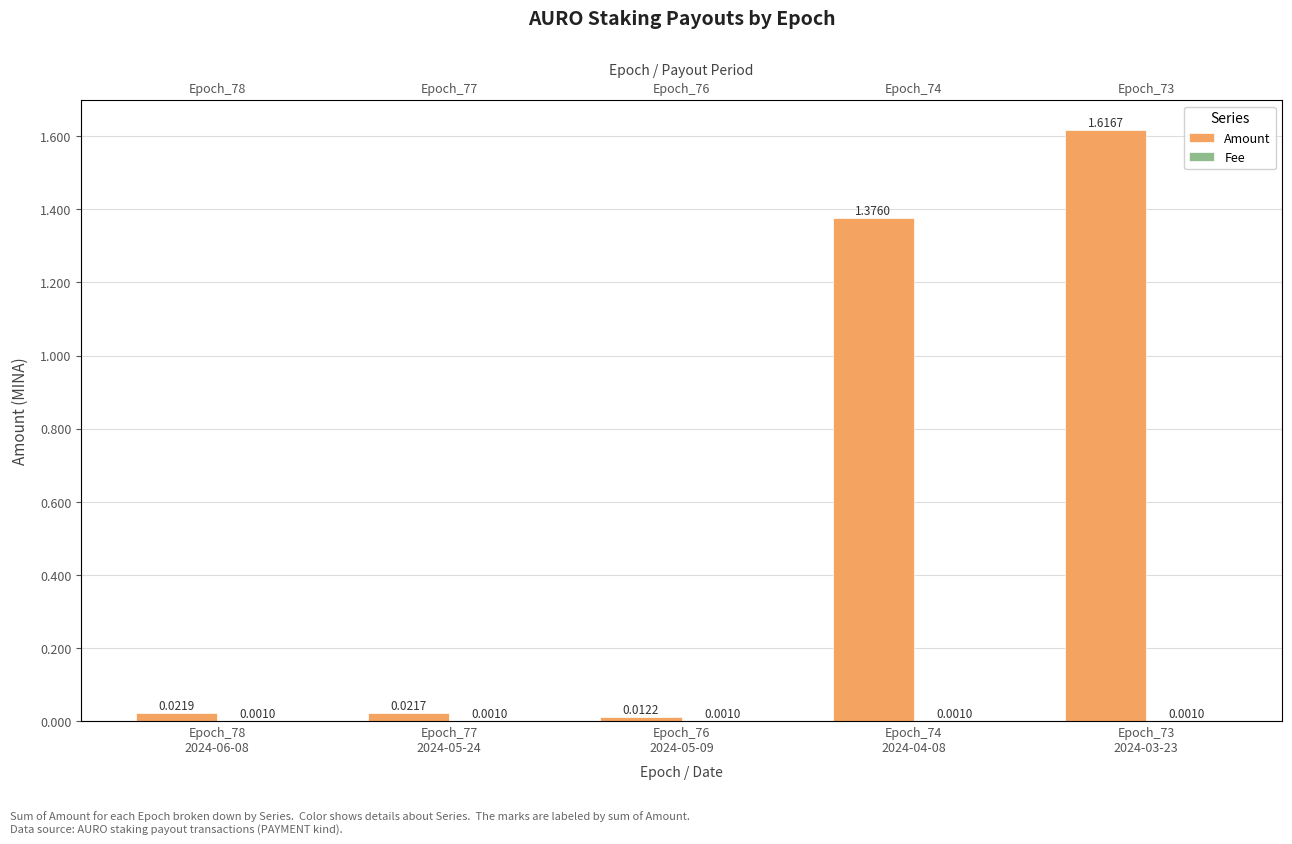

What is the difference between the second highest and second lowest values in the Amount series?

1.4